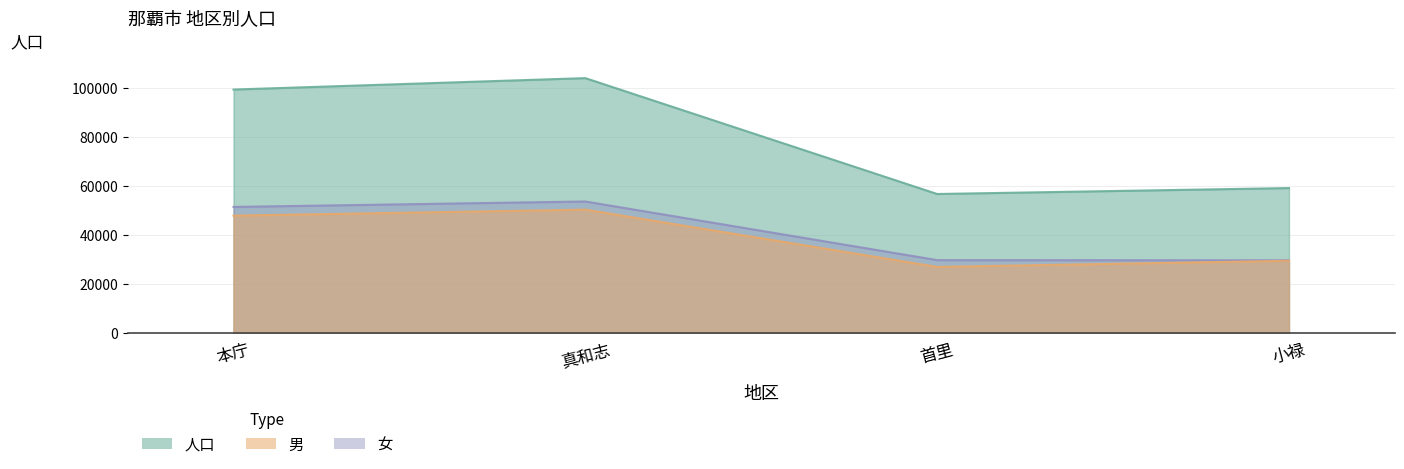

What is the label of the 3rd point from the left?

首里